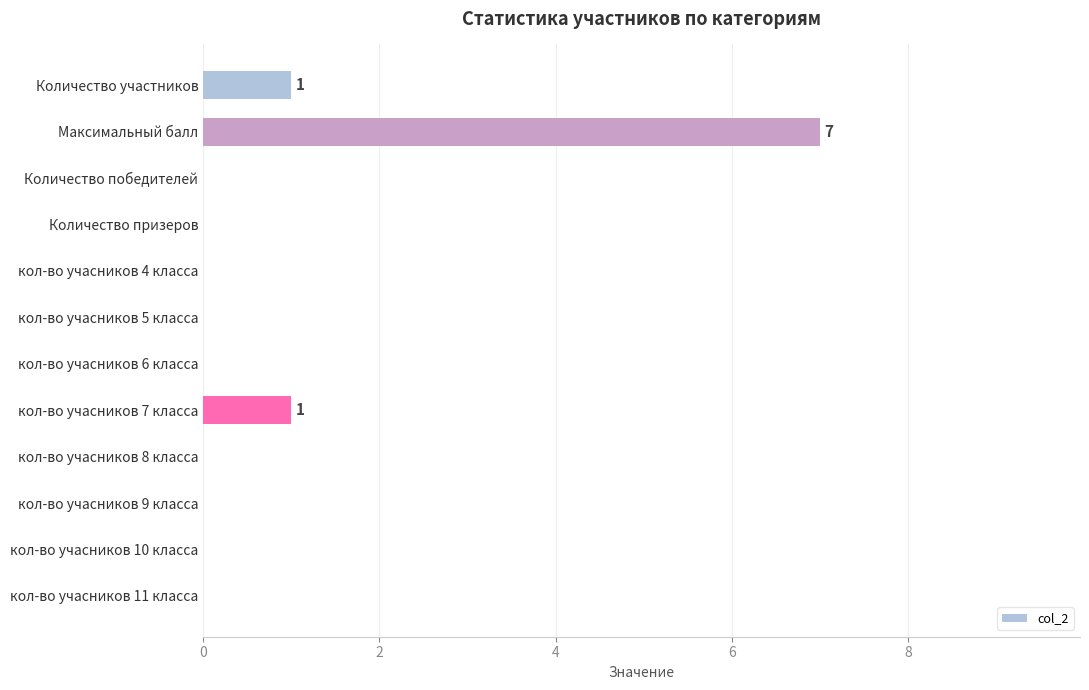

What is the maximum value shown in the chart?

7